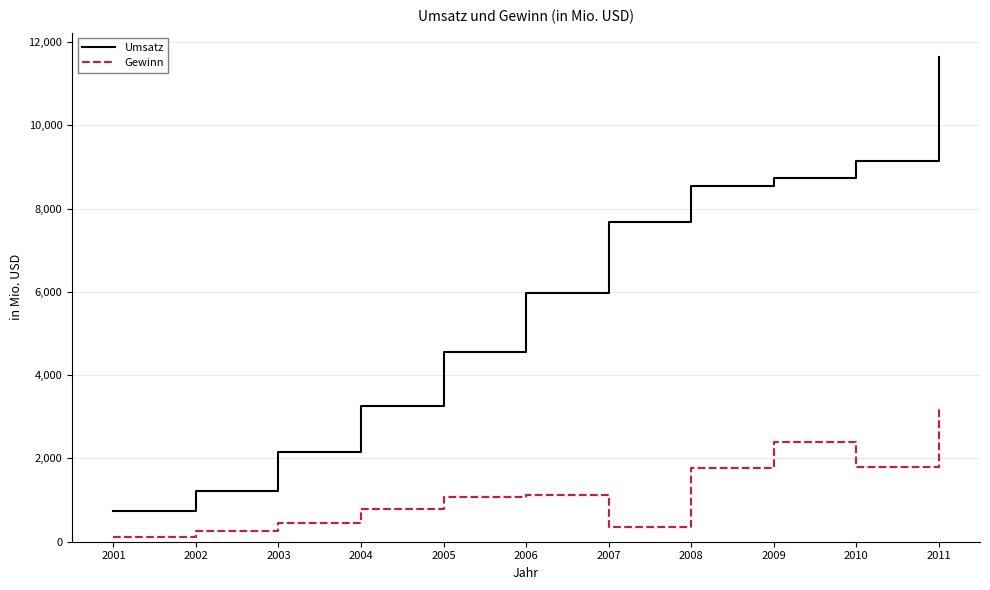

Read the Umsatz value at 2001.

748.4